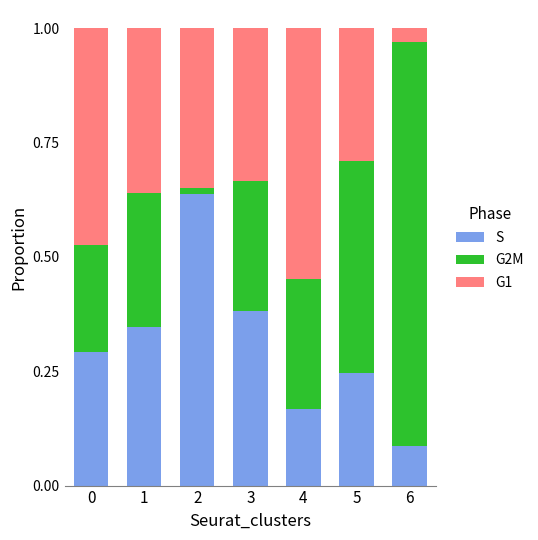

Does the chart contain any negative values?

No